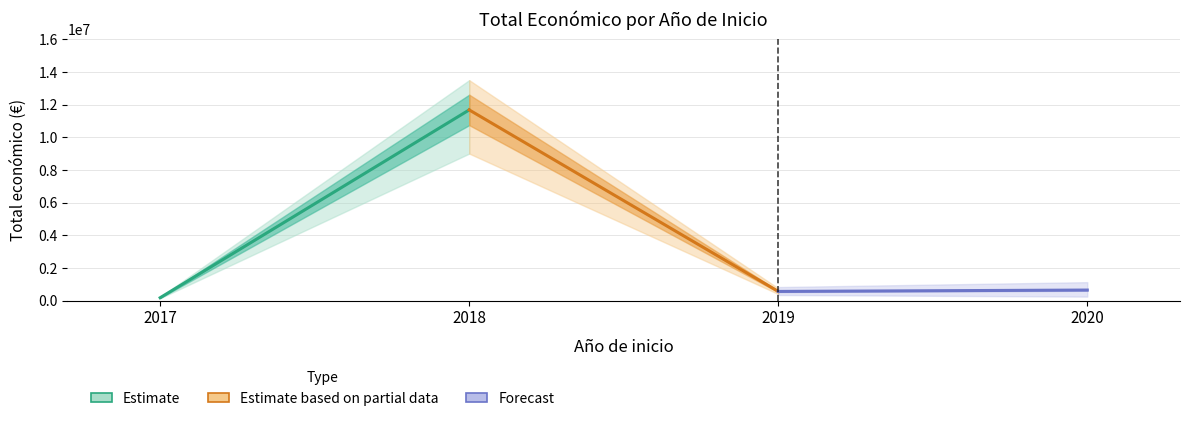

Reading right to left, list all the values displayed in this chart.

Estimate: 11675461.0	171924.0
Estimate based on partial data: 558011.0	11675461.0
Forecast: 641712.6	558011.0